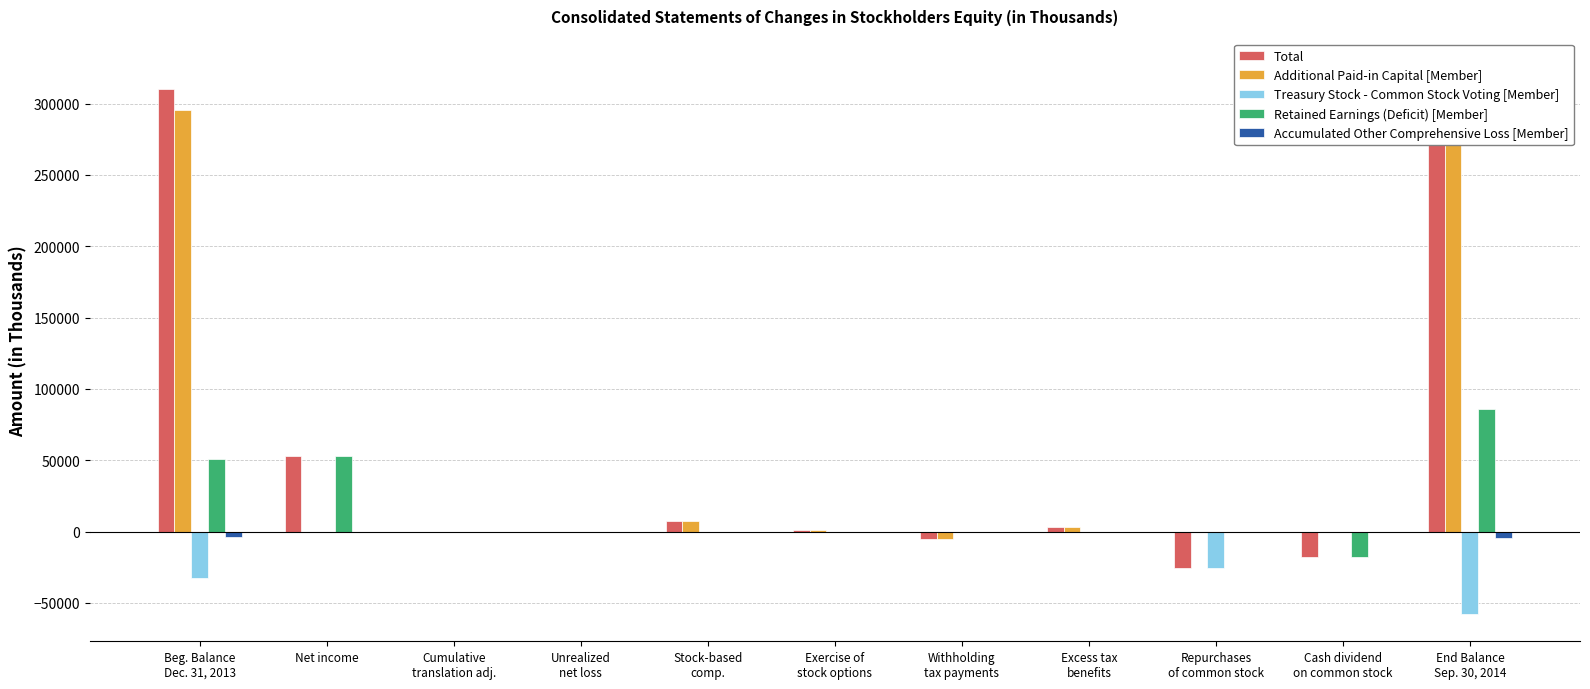

Where does the Additional Paid-in Capital [Member] series first go above 0?

Beg. Balance
Dec. 31, 2013